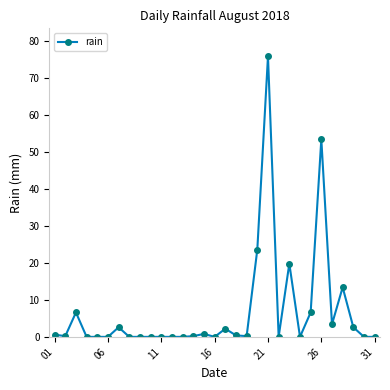

True or false: the data has more than 2 interior local peaks.

True